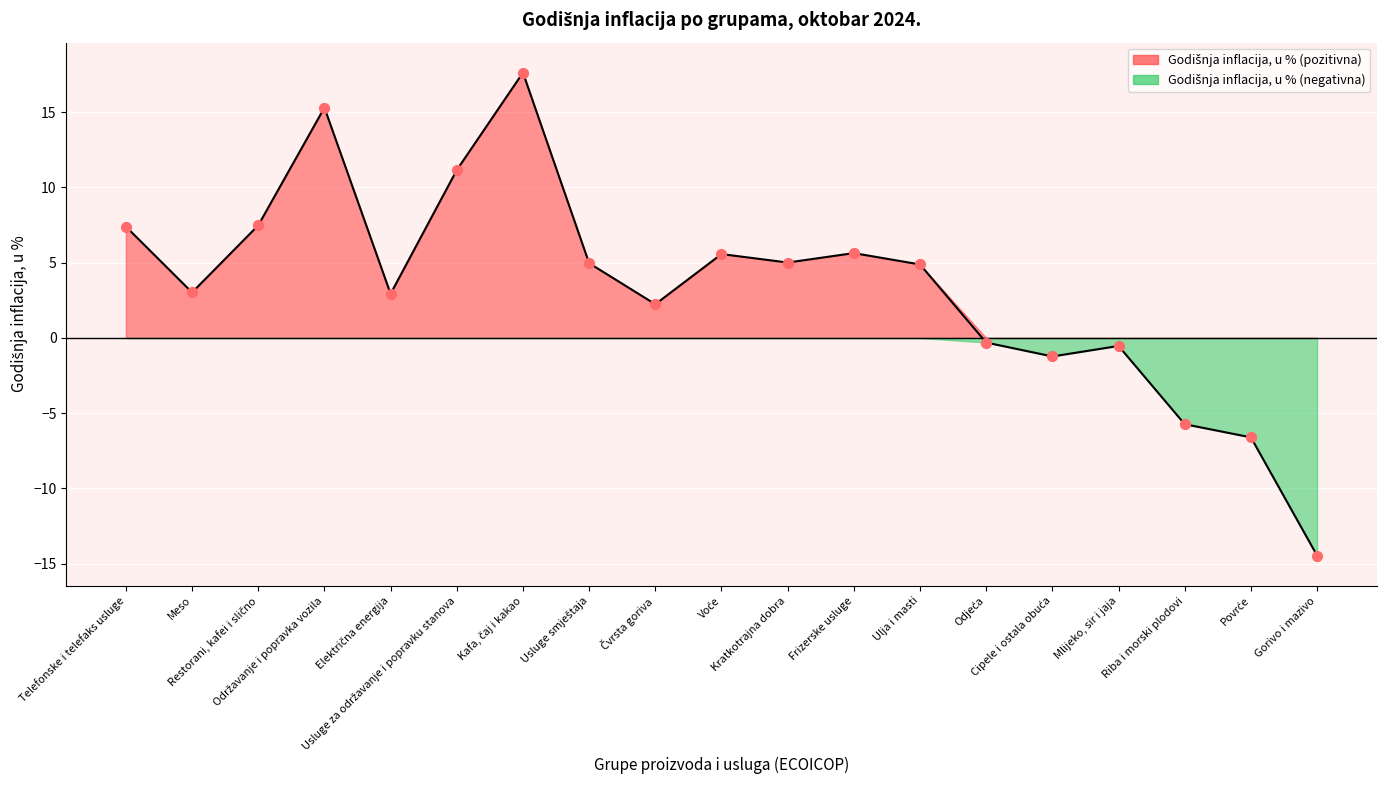

Which has a higher value, Mlijeko, sir i jaja or Telefonske i telefaks usluge?

Telefonske i telefaks usluge